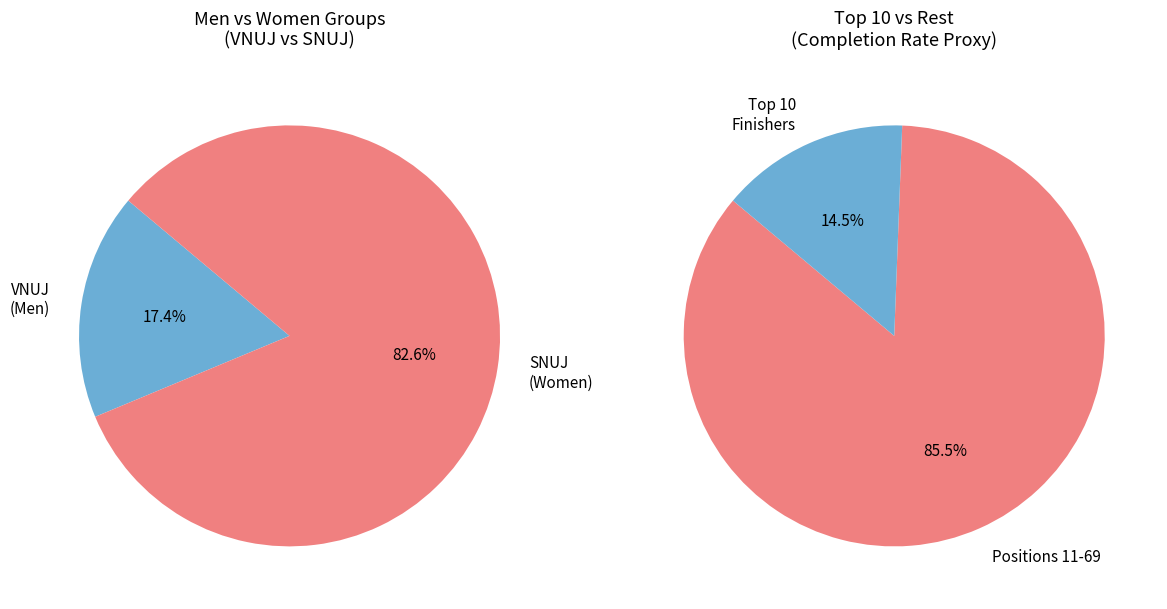

Does SNUJ represent more than half of the total?

Yes